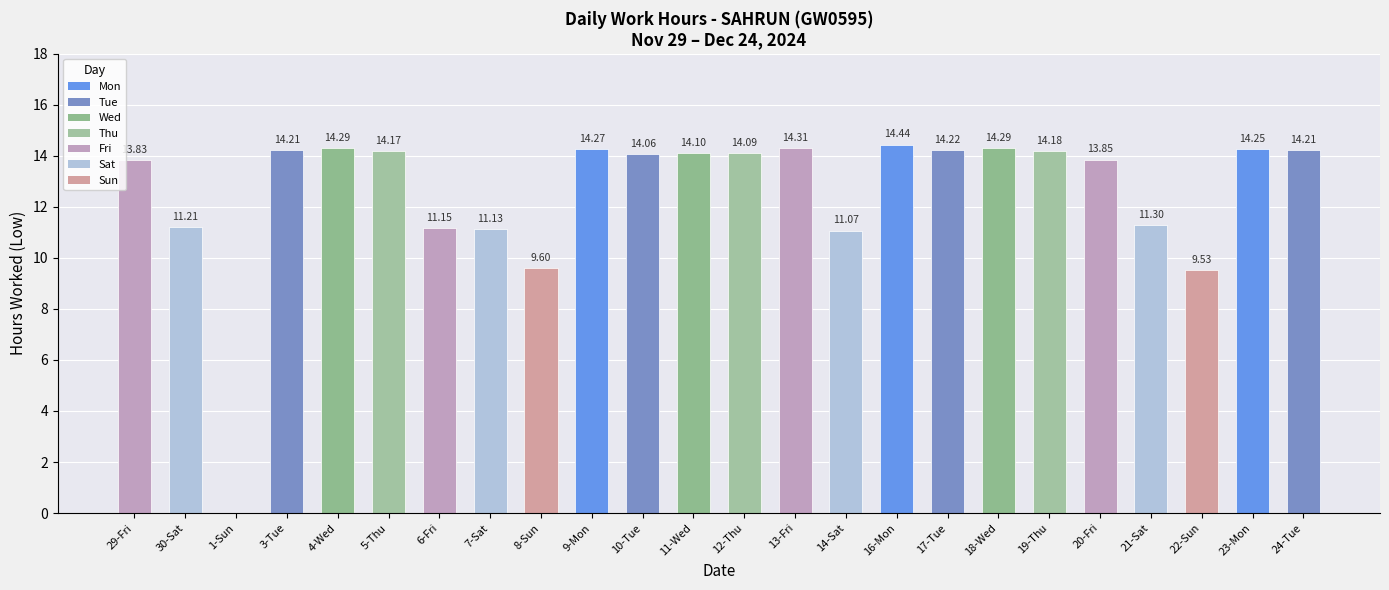

Read the value at 10-Tue.

14.1